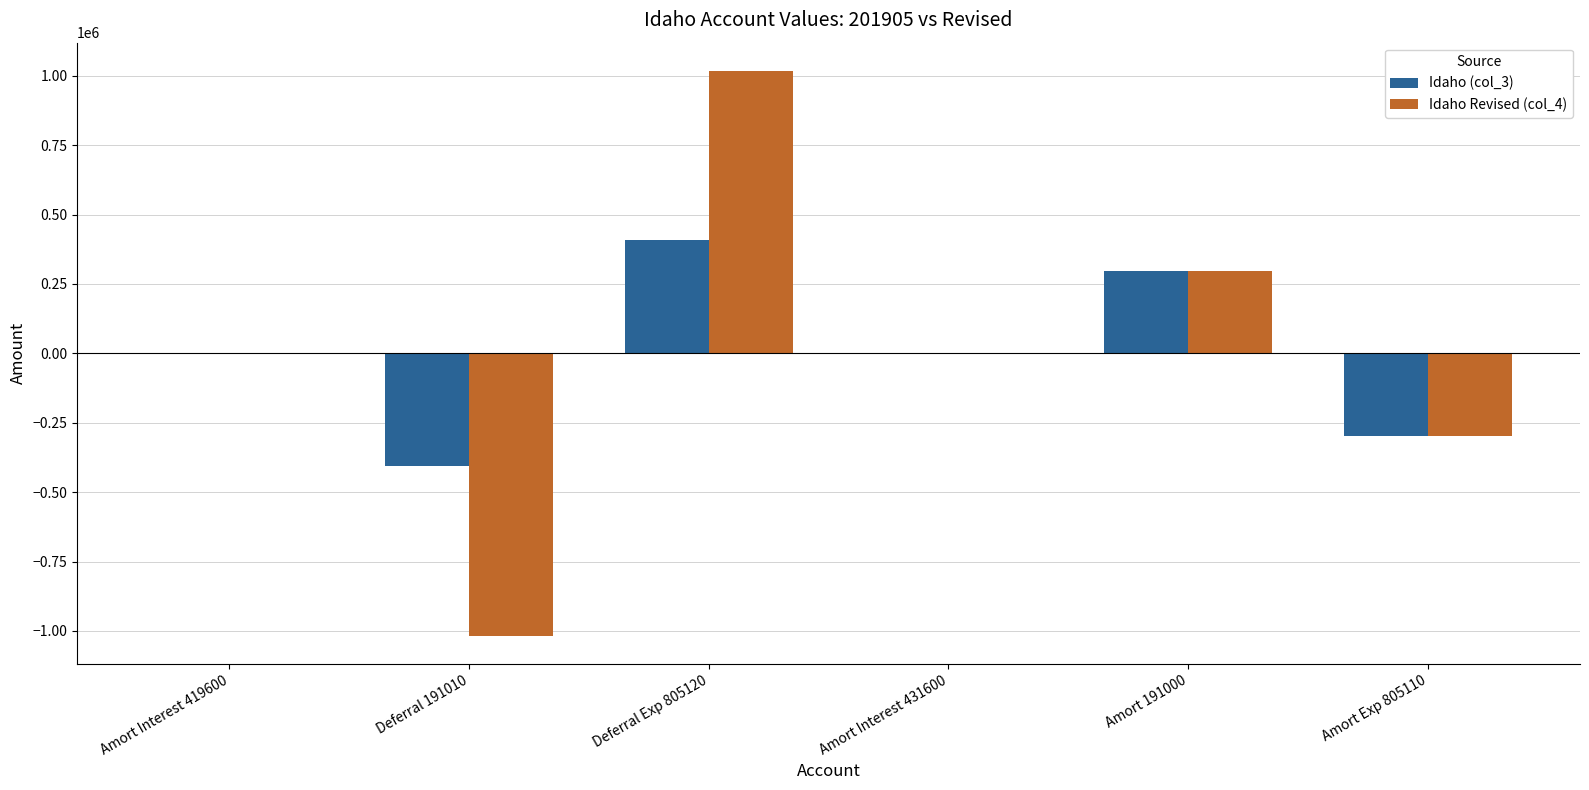

Which label corresponds to the largest value in the chart?

Deferral Exp 805120